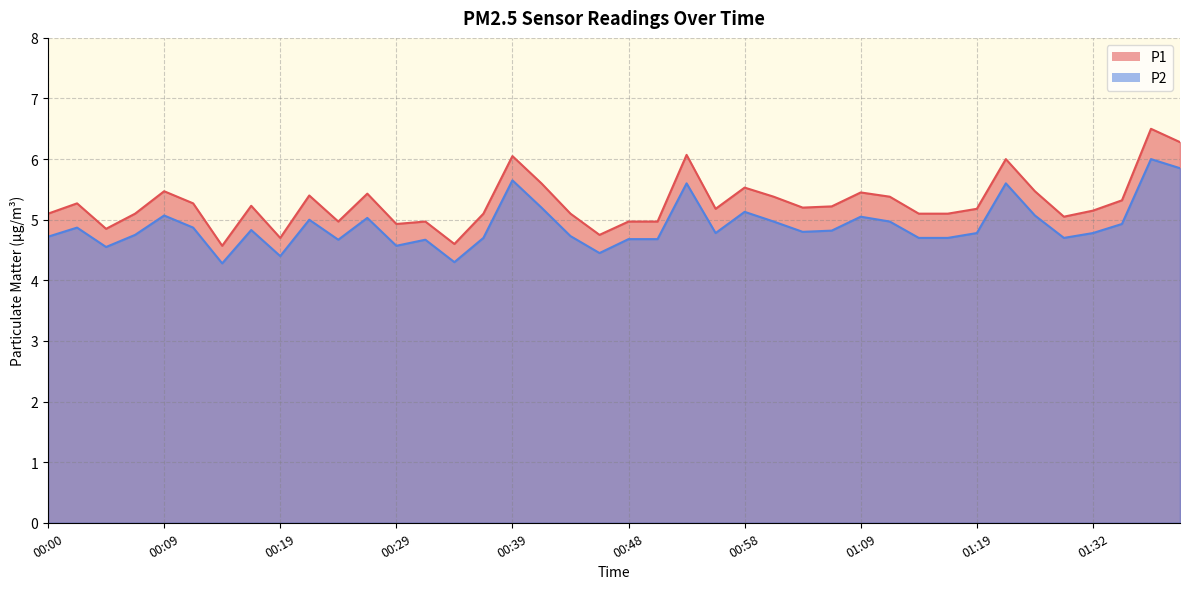

Which category has the lowest value across all series?

00:14